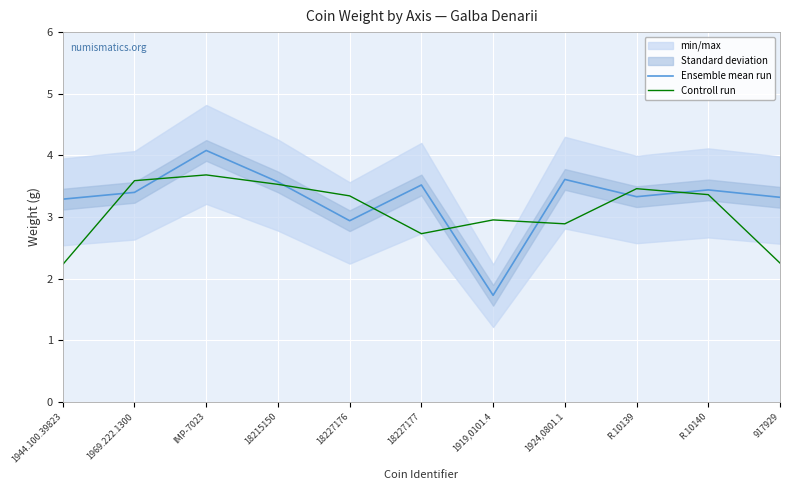

Where do Ensemble mean run and Controll run first cross each other?

1944.100.39823 and 1969.222.1300